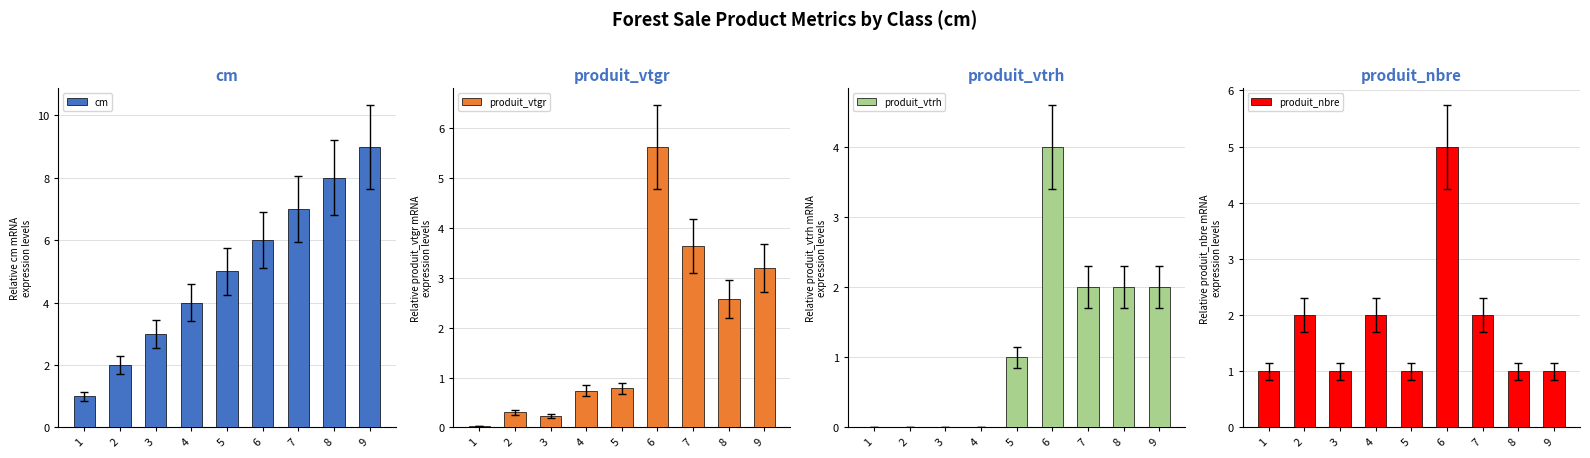

Rank the categories by produit_vtrh value from lowest to highest.

1, 2, 3, 4, 5, 7, 8, 9, 6